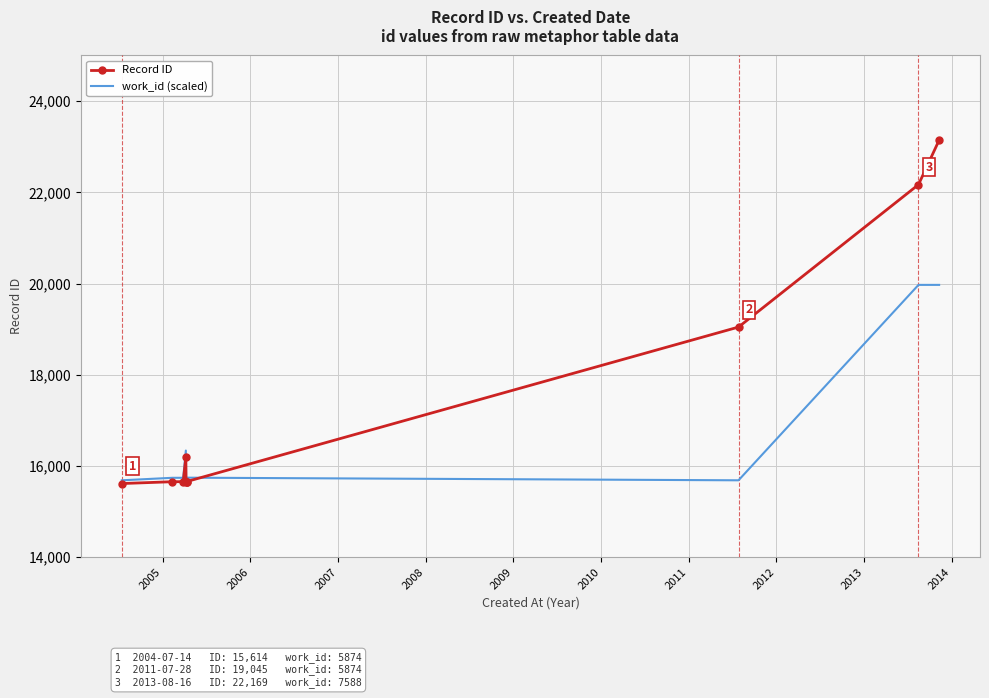

Between 2007 and 2013, which is larger?

2013